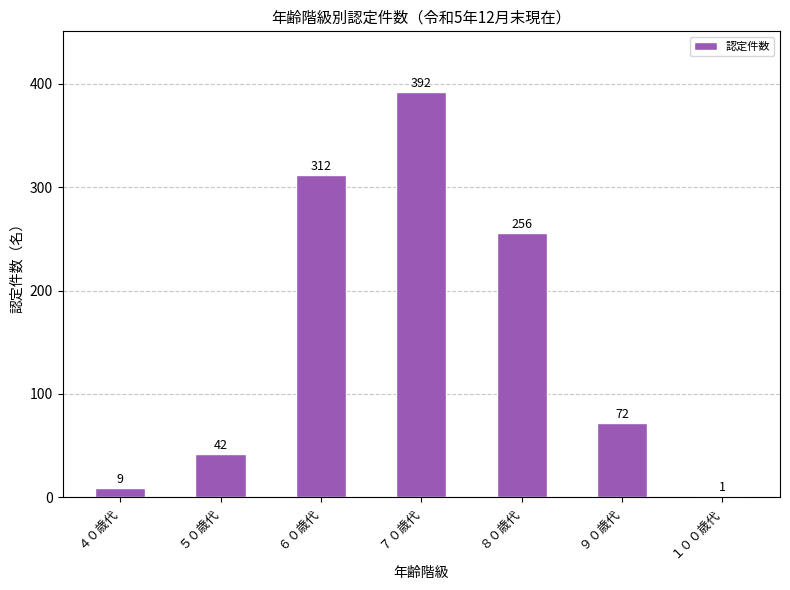

Which category has the highest value across all series?

７０歳代